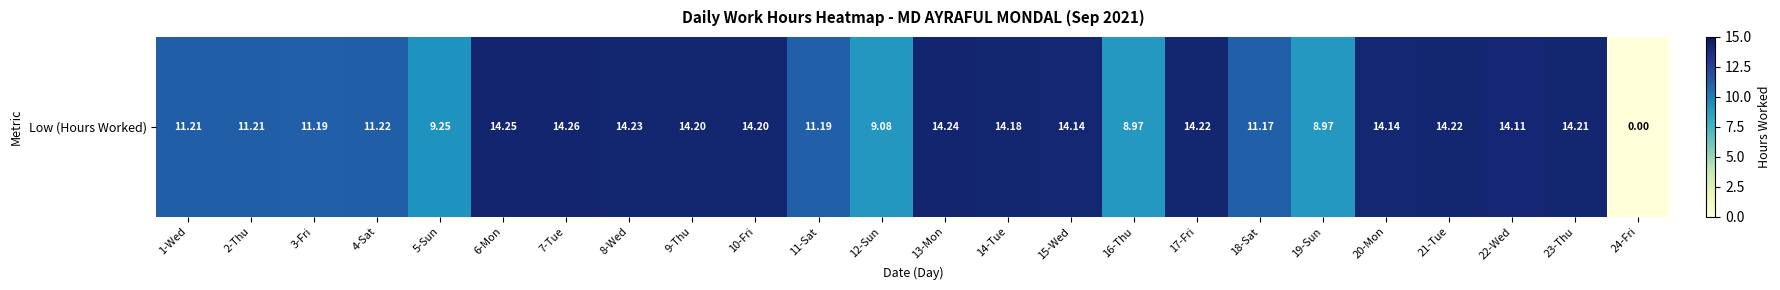

Rank the categories by value from highest to lowest.

7-Tue, 6-Mon, 13-Mon, 8-Wed, 17-Fri, 21-Tue, 23-Thu, 9-Thu, 10-Fri, 14-Tue, 15-Wed, 20-Mon, 22-Wed, 4-Sat, 1-Wed, 2-Thu, 3-Fri, 11-Sat, 18-Sat, 5-Sun, 12-Sun, 16-Thu, 19-Sun, 24-Fri